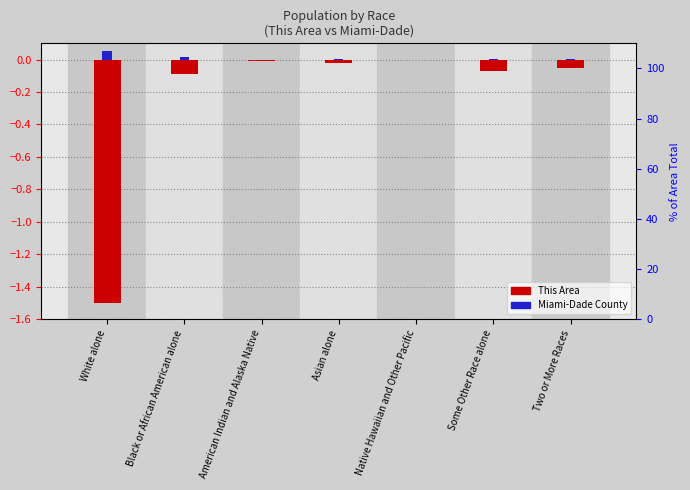

Is the value of This Area at American Indian and Alaska Native greater than the value of Miami-Dade County at White alone?

No